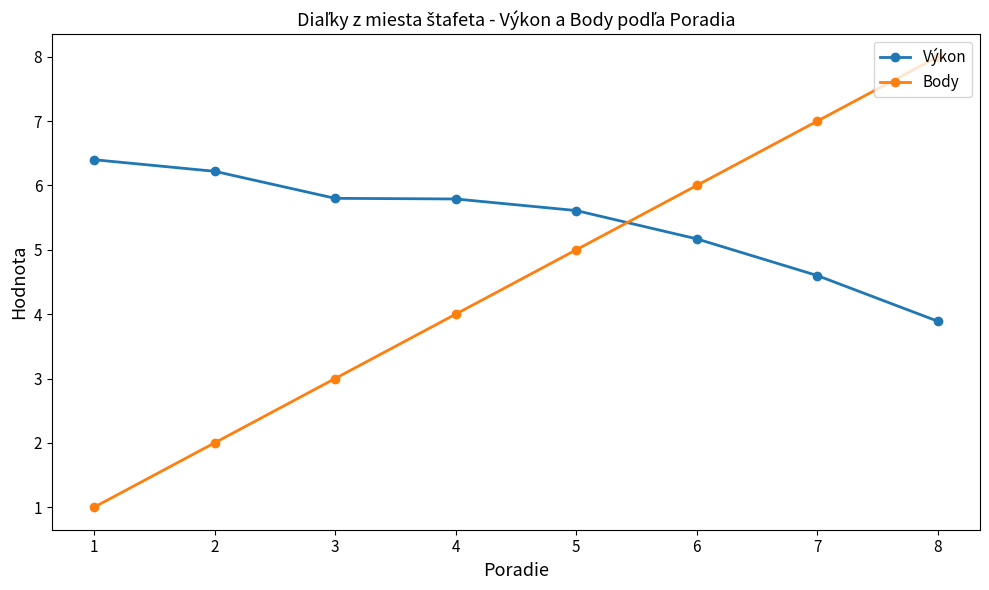

What is the lowest value of the Výkon series?

3.9